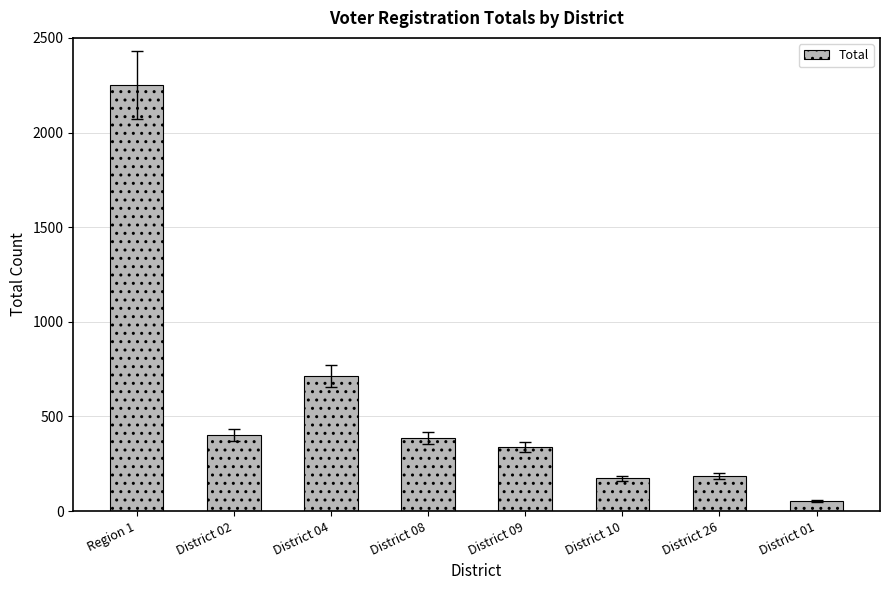

At which category does the chart reach its peak across all series?

Region 1